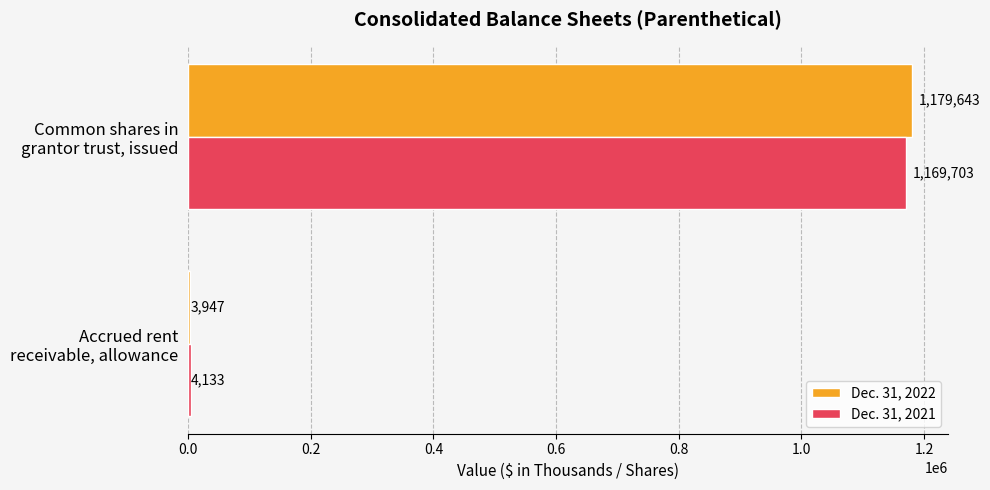

What is the highest value of the Dec. 31, 2022 series?

1179643